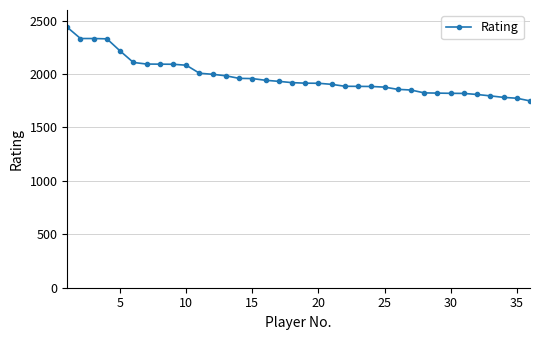

What is the sum of all values?

70992